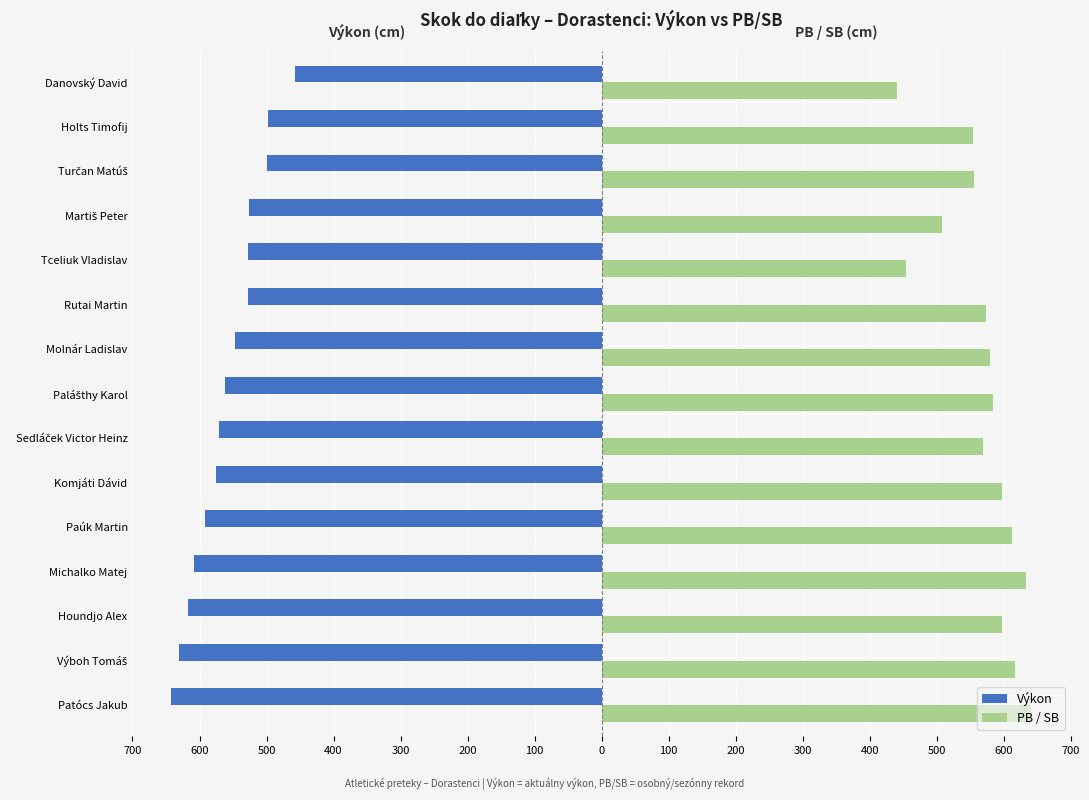

Which series has the largest range (max minus min)?

PB / SB